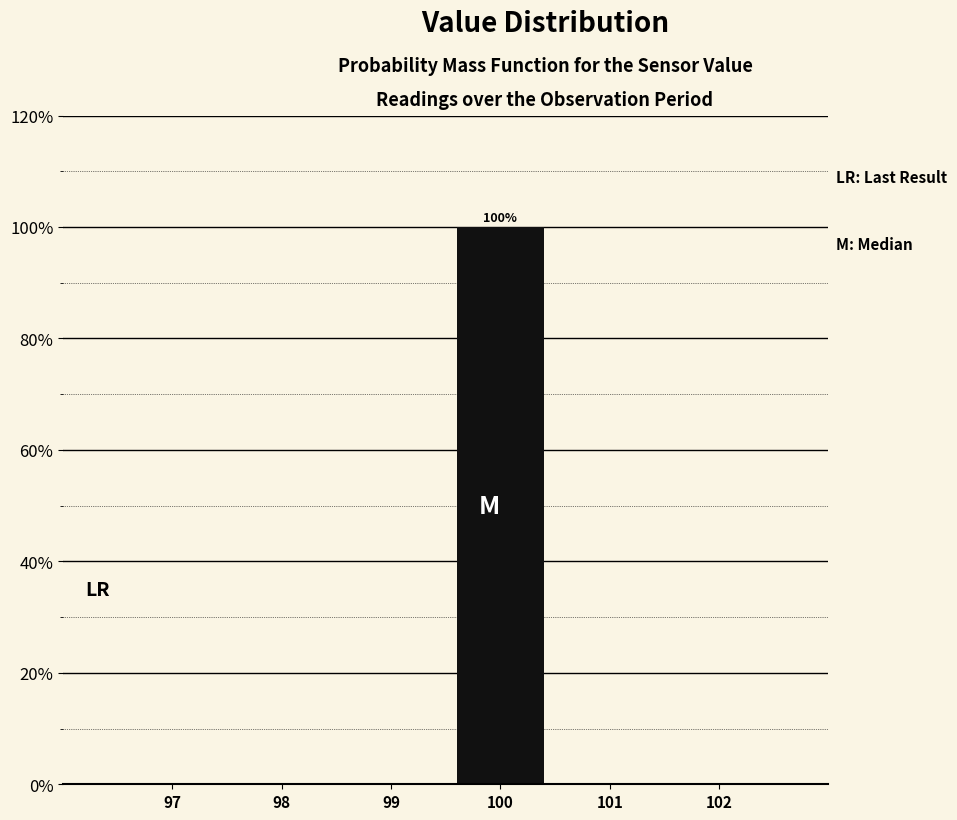

Reading left to right, list all the values displayed in this chart.

97=0	98=0	99=0	100=100	101=0	102=0